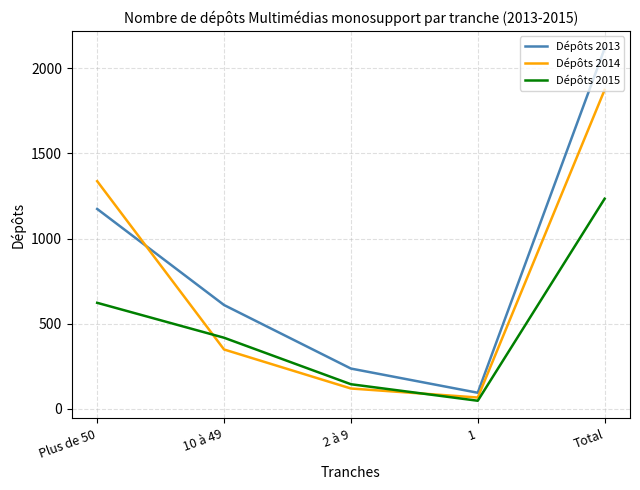

Rank the series at 1 from highest to lowest value.

Dépôts 2013, Dépôts 2014, Dépôts 2015